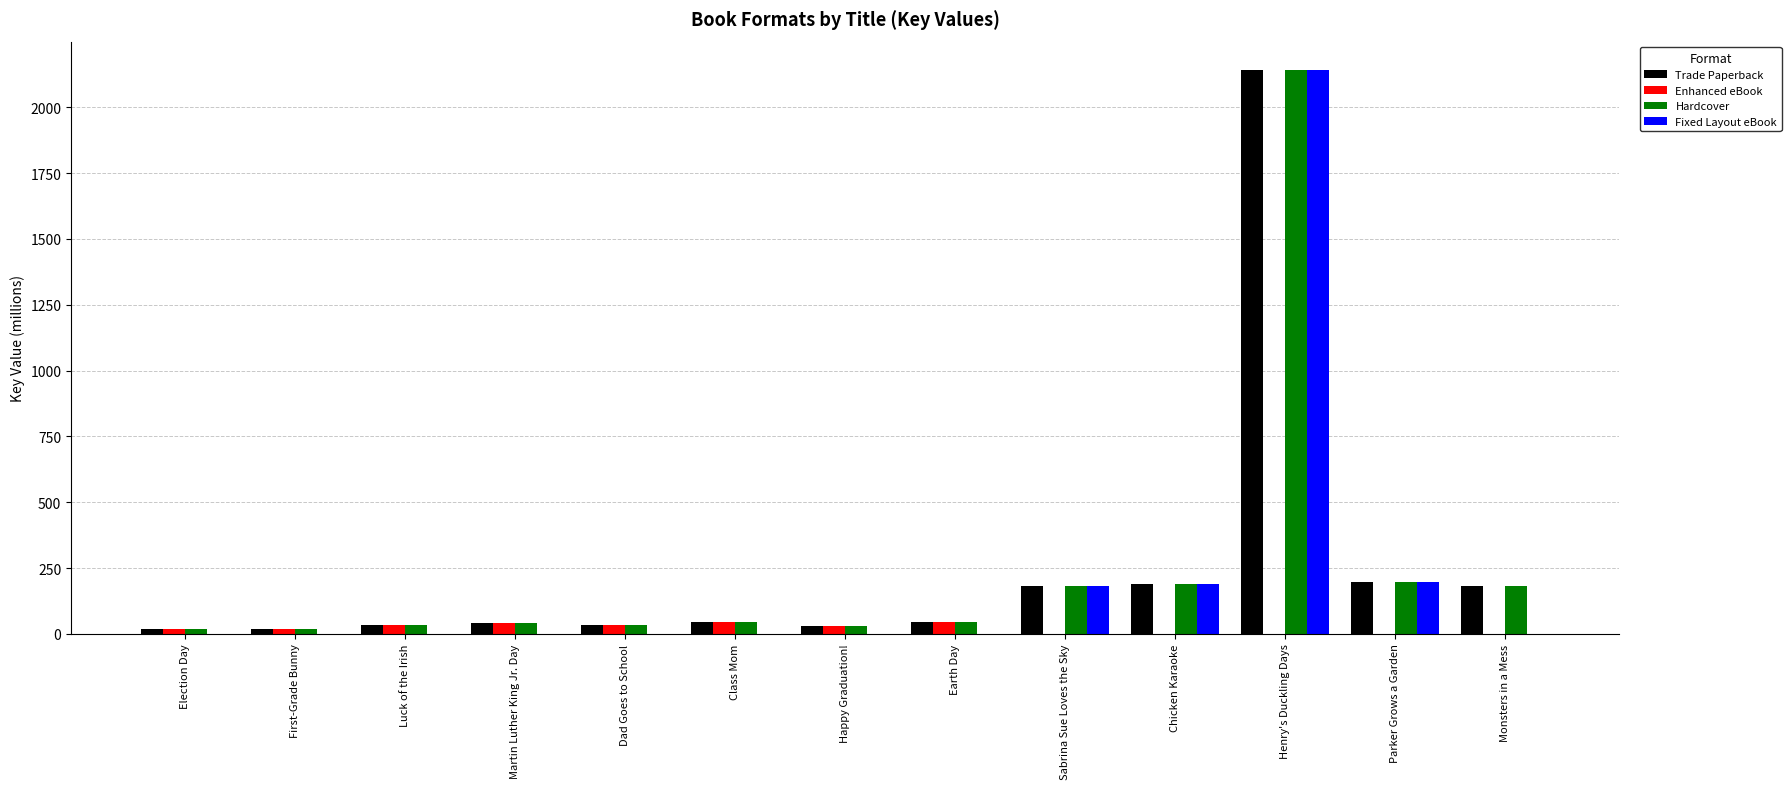

The Hardcover series shows 182.3 at Sabrina Sue Loves the Sky. True or false?

True